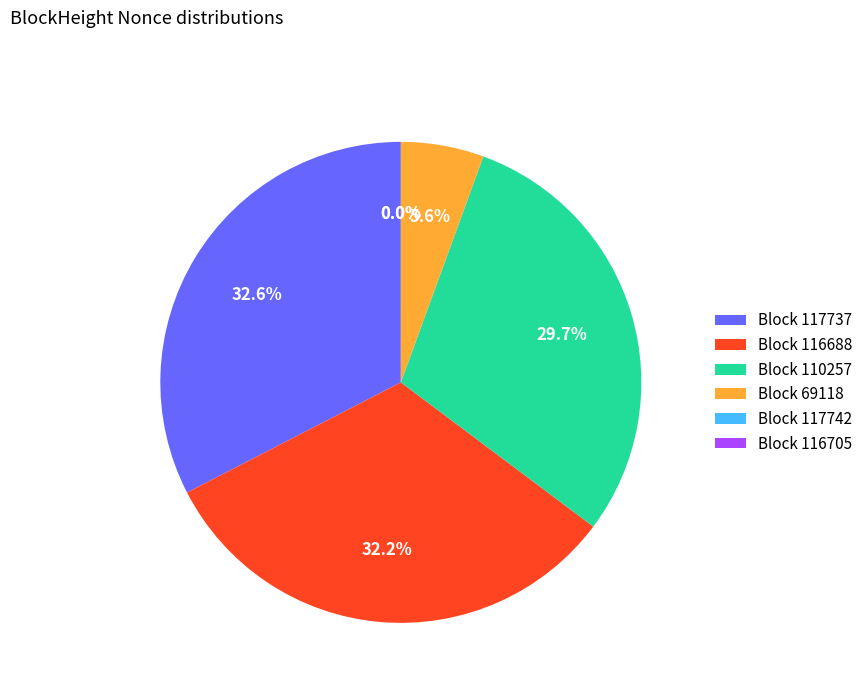

What percentage is NOT represented by Block 117737?

67.4%